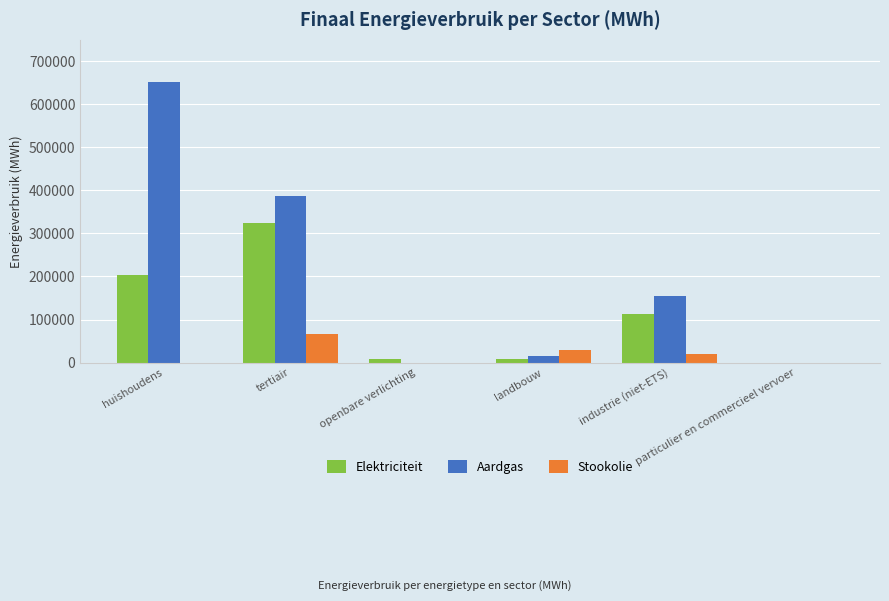

What is the spread (max minus min) of values at industrie (niet-ETS)?

134436.2